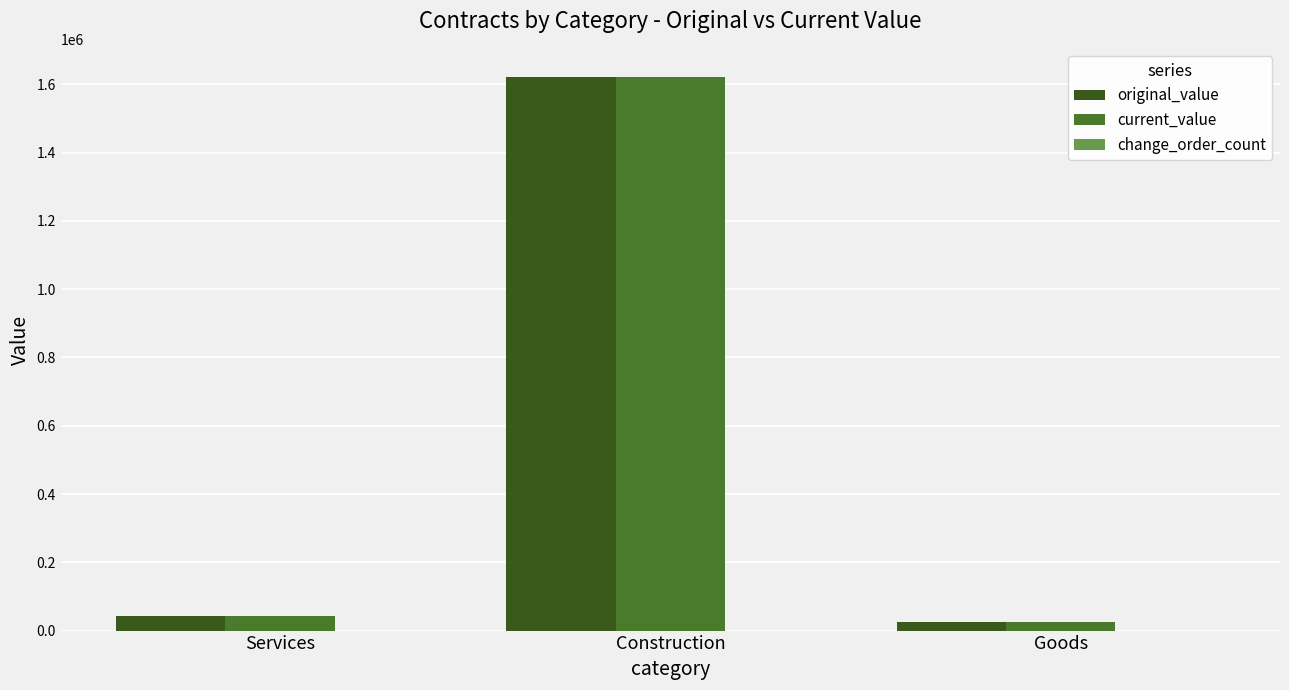

Which series has the widest spread of values?

original_value